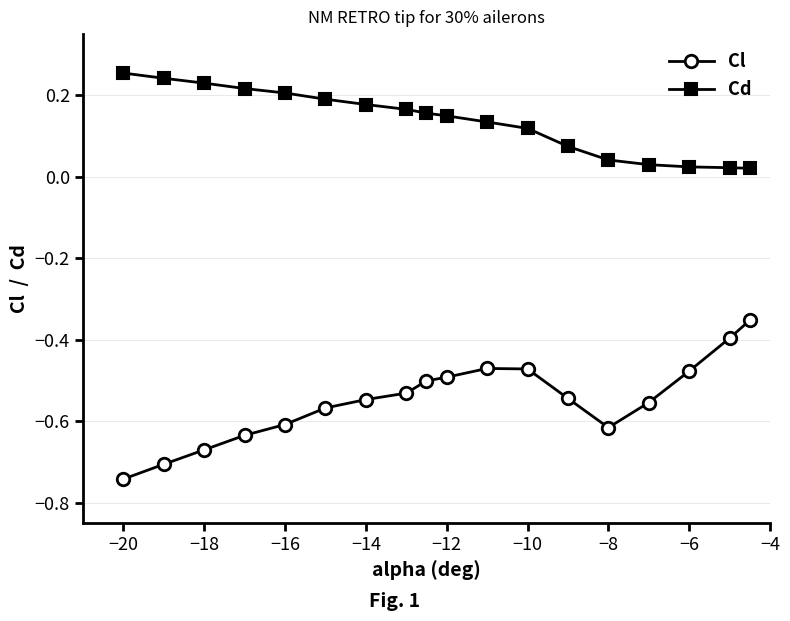

What is the sum of all Cl values?

-9.9